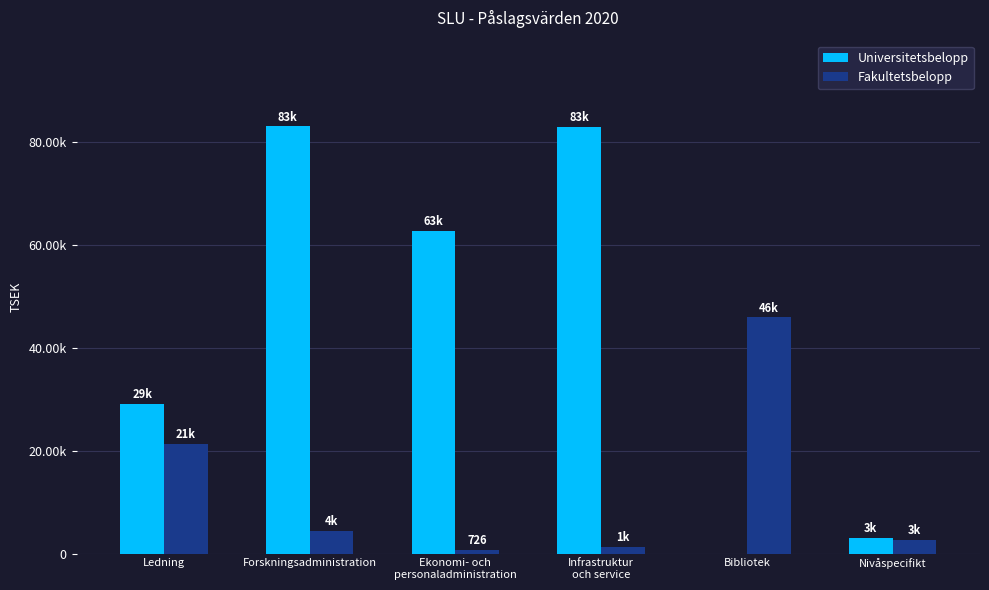

Does the chart contain stacked bars?

No